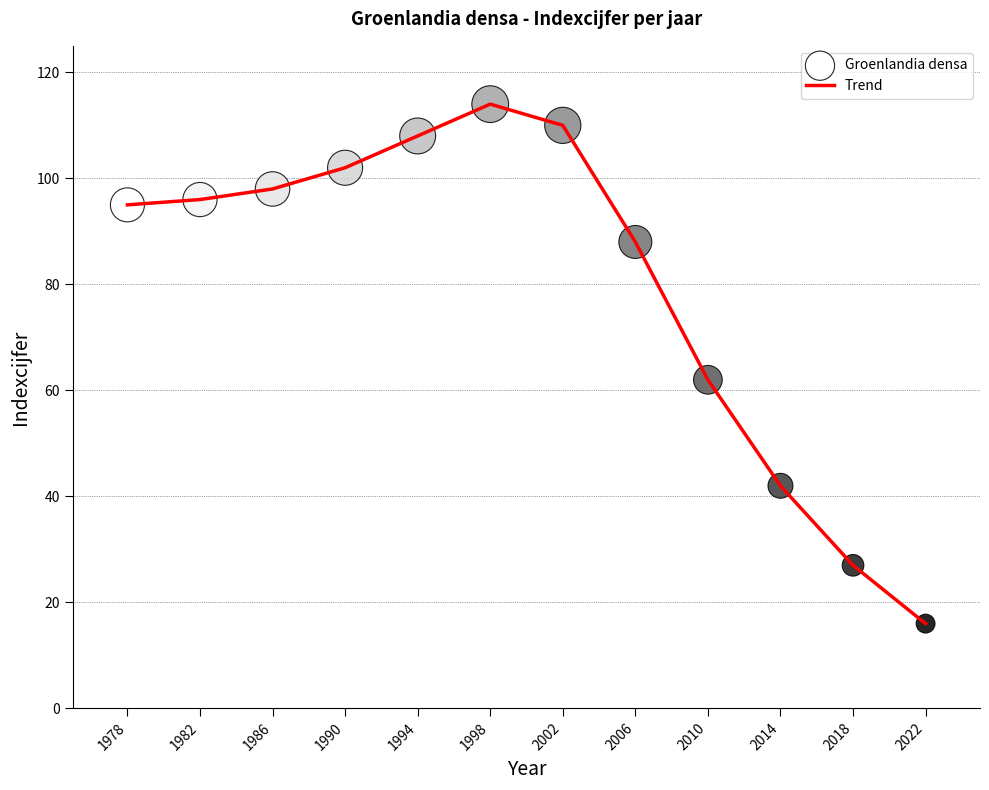

What is the minimum value shown in the chart?

16